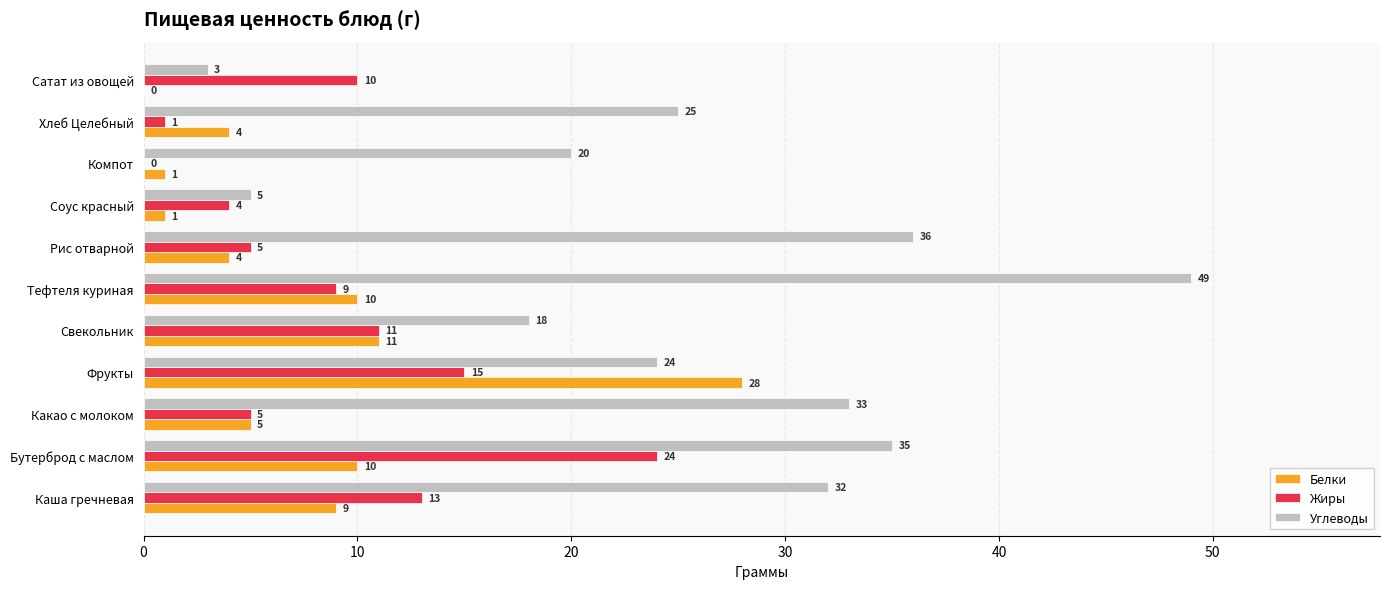

How many series are shown in this chart?

3